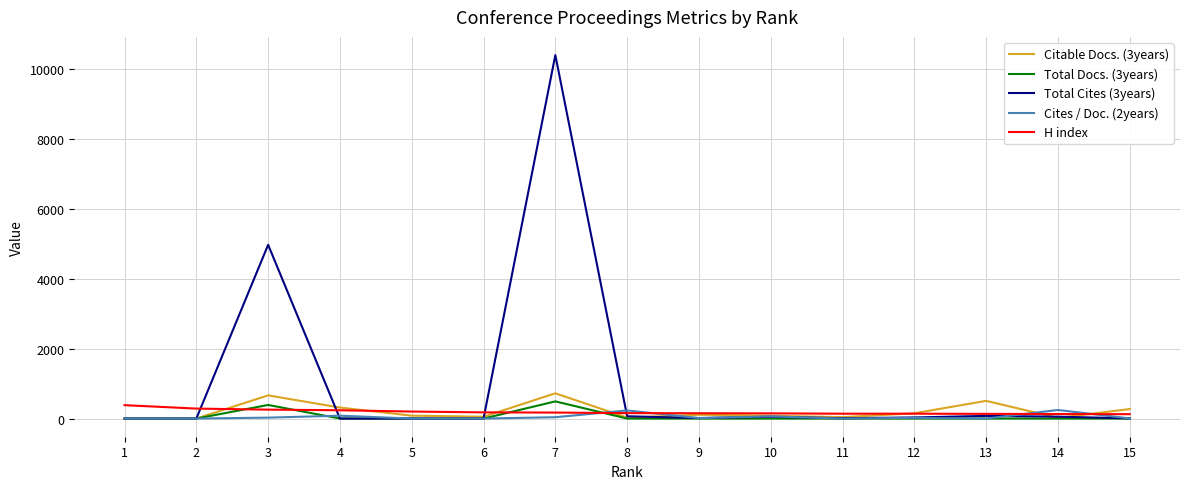

At which label does H index reach its peak?

1